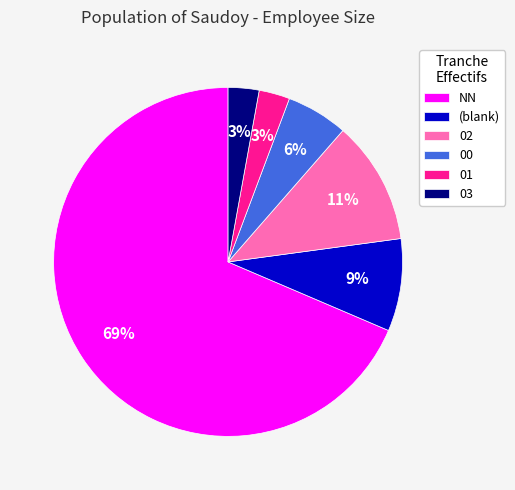

Is there any slice that represents more than half of the pie?

Yes